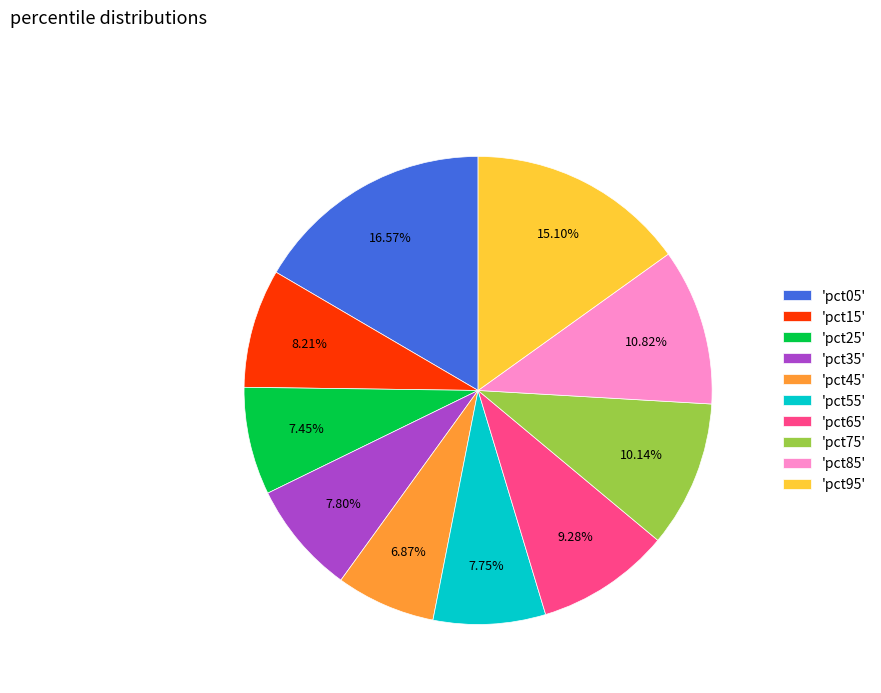

To the nearest percent, what is the difference between the largest and smallest slice percentages?

10%